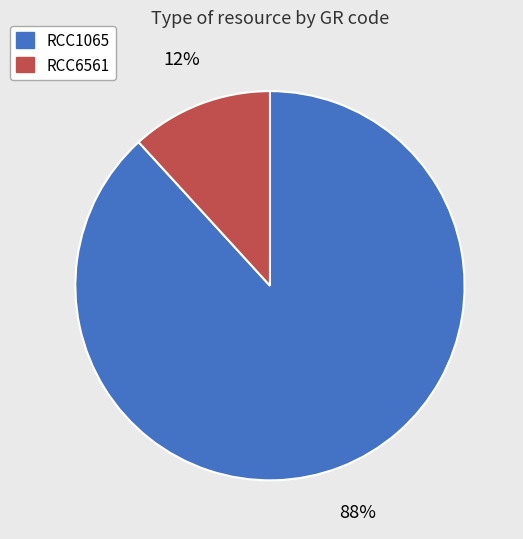

Rank the categories by value from highest to lowest.

RCC1065, RCC6561